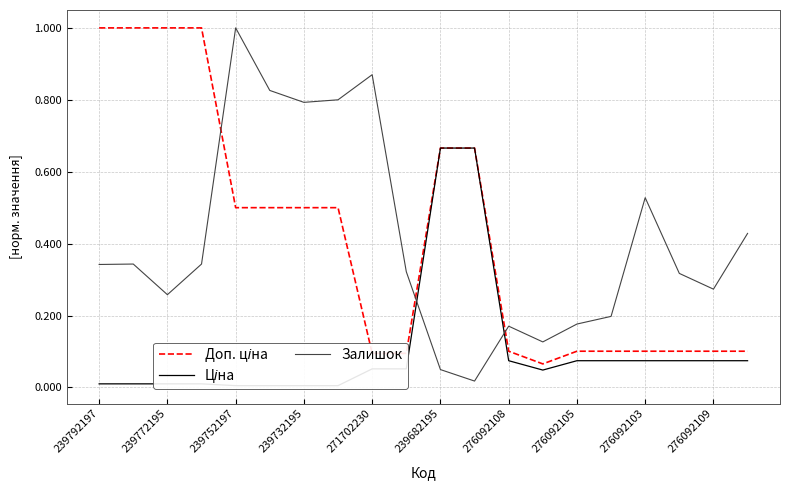

What is the sum of all Залишок values?

8.2